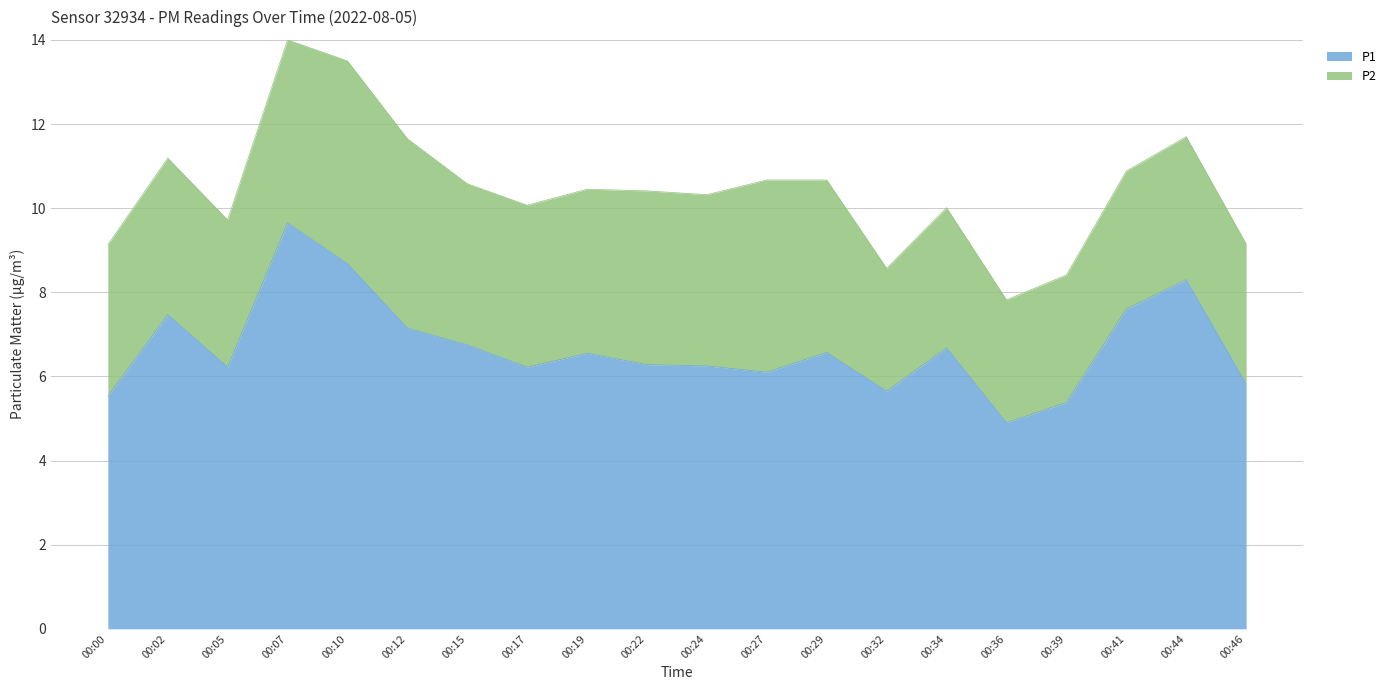

Which label corresponds to the smallest value in the chart?

00:36